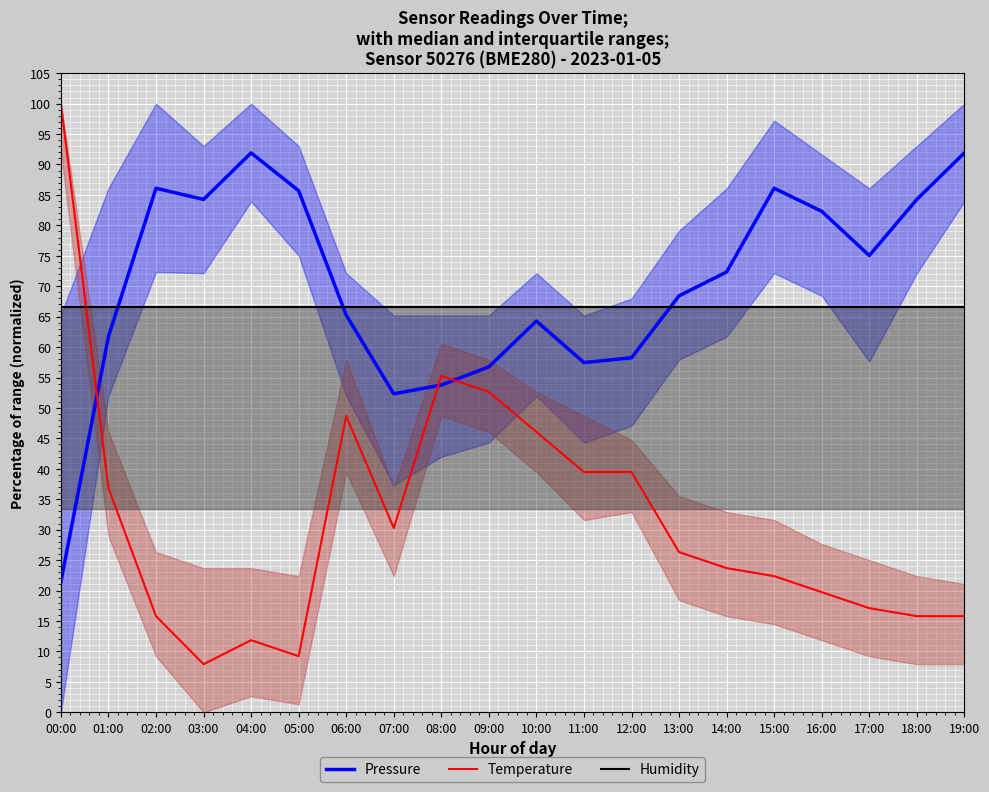

At 02:00, list the series in order from largest to smallest.

Pressure, Humidity, Temperature